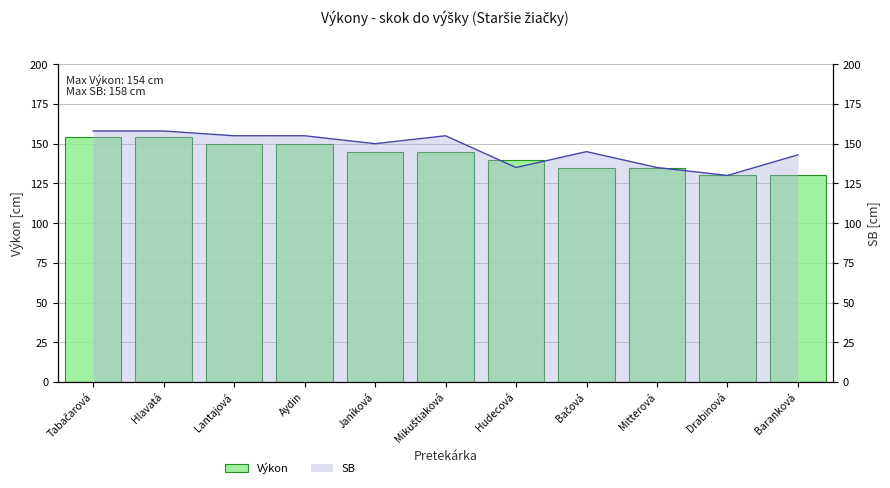

At which label does the data first exceed 145?

Tabačarová